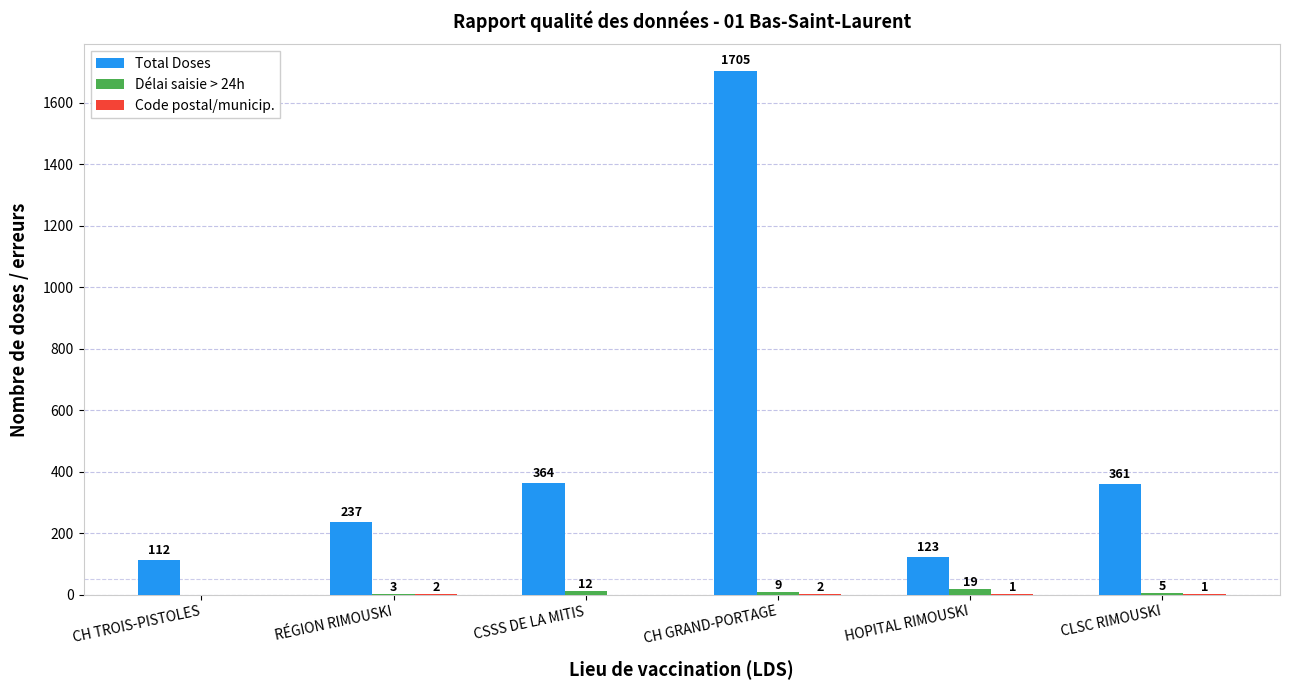

Between CH TROIS-PISTOLES and HOPITAL RIMOUSKI, which series saw the biggest shift?

Délai saisie > 24h